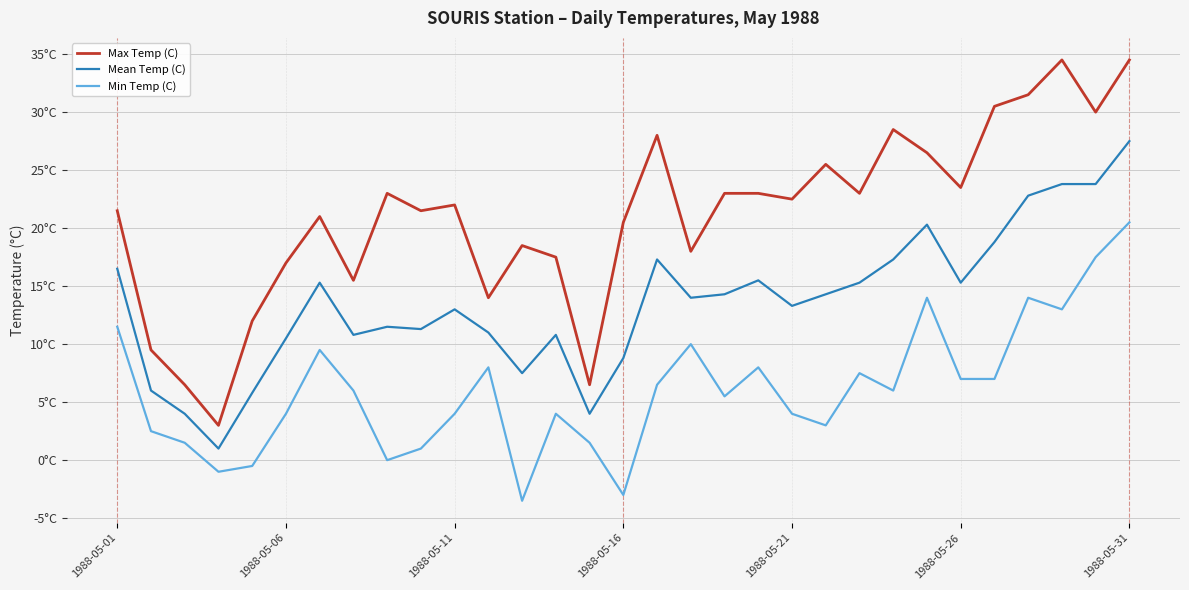

Which series has the largest range (max minus min)?

Max Temp (C)